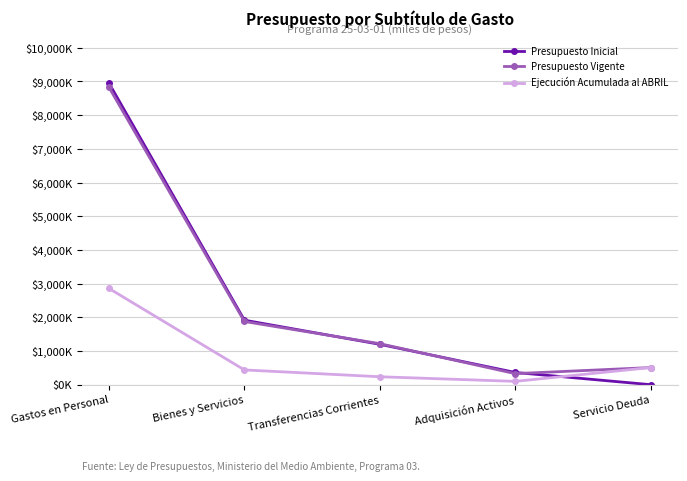

Is this an area chart (filled region under the line)?

No